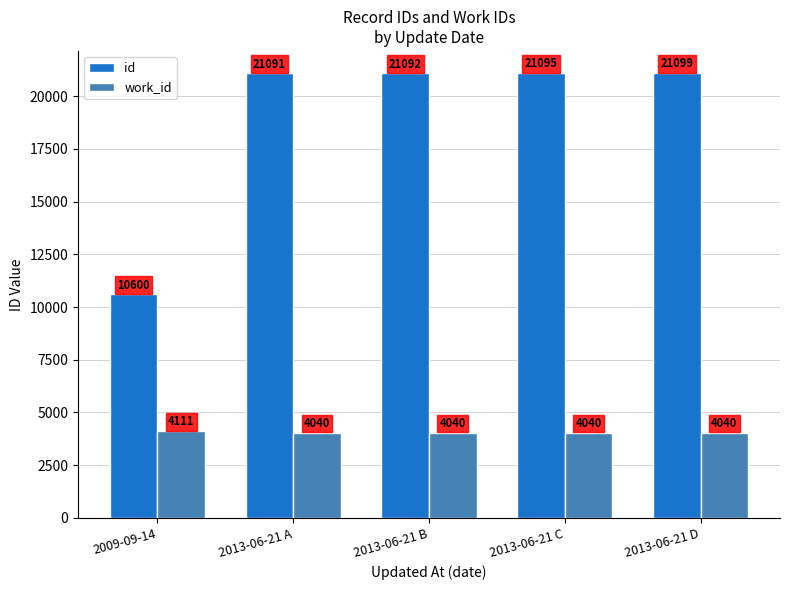

What is the maximum value shown in the chart?

21099